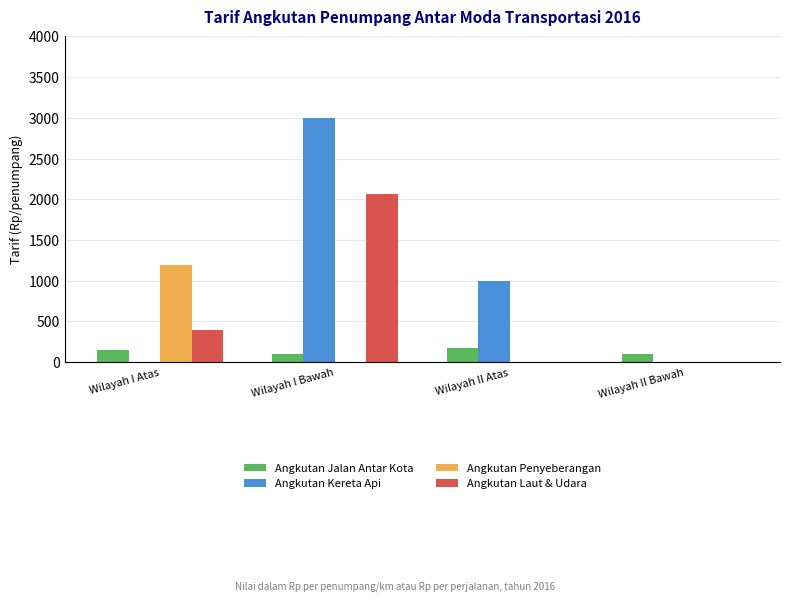

Which series has the largest total across all categories?

Angkutan Kereta Api